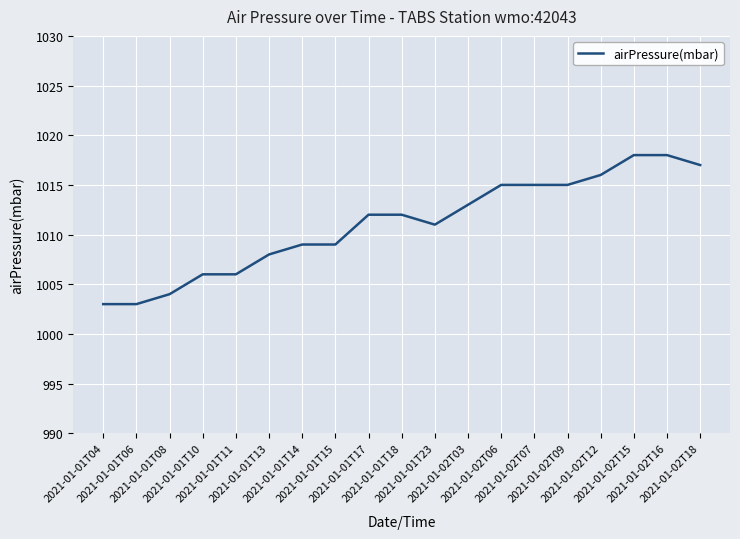

True or false: the data shows 1407 at 2021-01-01T04.

False